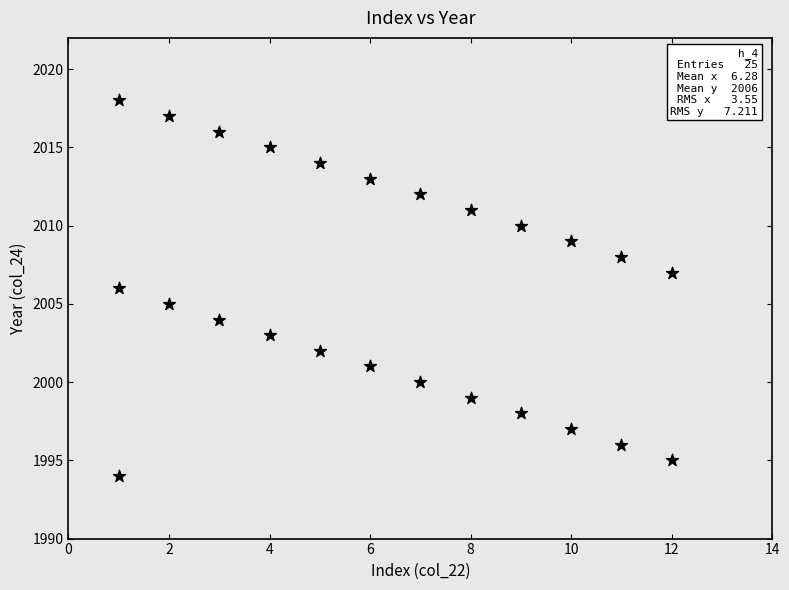

What is the range of X values (max minus min)?

11